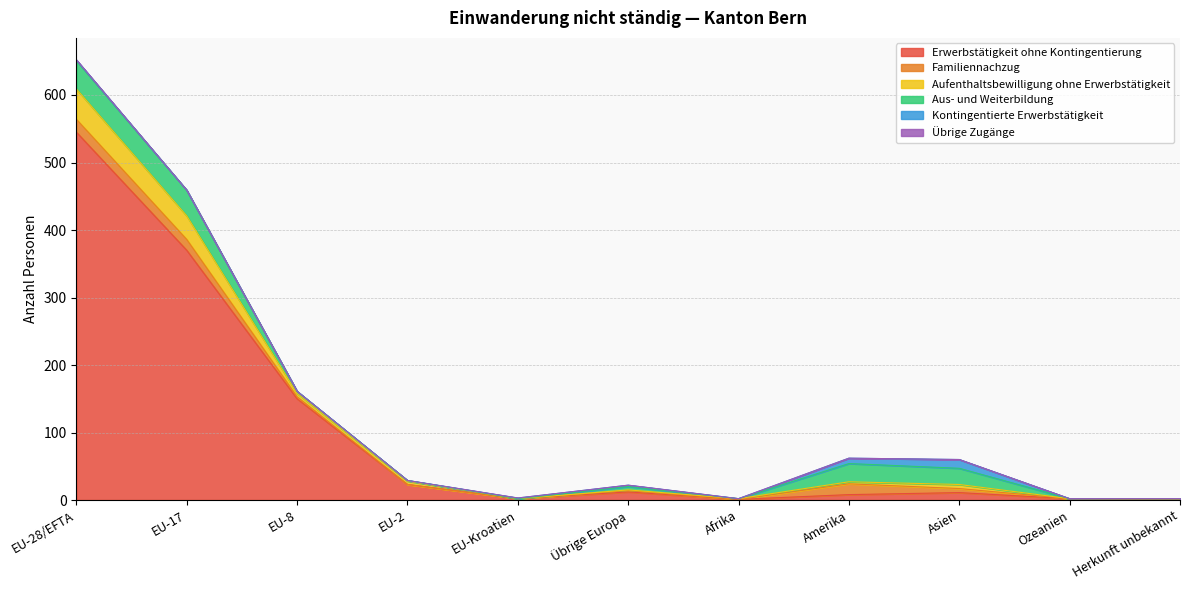

Reading right to left, what are all the values shown in this chart?

Erwerbstätigkeit ohne Kontingentierung: Herkunft unbekannt=0	Ozeanien=2	Asien=11	Amerika=8	Afrika=1	Übrige Europa=12	EU-Kroatien=2	EU-2=23	EU-8=150	EU-17=370	EU-28/EFTA=545
Familiennachzug: Herkunft unbekannt=1	Ozeanien=0	Asien=6	Amerika=16	Afrika=0	Übrige Europa=2	EU-Kroatien=0	EU-2=0	EU-8=3	EU-17=16	EU-28/EFTA=19
Aufenthaltsbewilligung ohne Erwerbstätigkeit: Herkunft unbekannt=1	Ozeanien=0	Asien=6	Amerika=3	Afrika=1	Übrige Europa=1	EU-Kroatien=0	EU-2=5	EU-8=5	EU-17=35	EU-28/EFTA=45
Aus- und Weiterbildung: Herkunft unbekannt=0	Ozeanien=0	Asien=24	Amerika=27	Afrika=0	Übrige Europa=5	EU-Kroatien=0	EU-2=1	EU-8=3	EU-17=38	EU-28/EFTA=42
Kontingentierte Erwerbstätigkeit: Herkunft unbekannt=0	Ozeanien=0	Asien=13	Amerika=8	Afrika=0	Übrige Europa=2	EU-Kroatien=1	EU-2=0	EU-8=0	EU-17=0	EU-28/EFTA=1
Übrige Zugänge: Herkunft unbekannt=0	Ozeanien=0	Asien=0	Amerika=0	Afrika=0	Übrige Europa=0	EU-Kroatien=0	EU-2=0	EU-8=0	EU-17=0	EU-28/EFTA=0